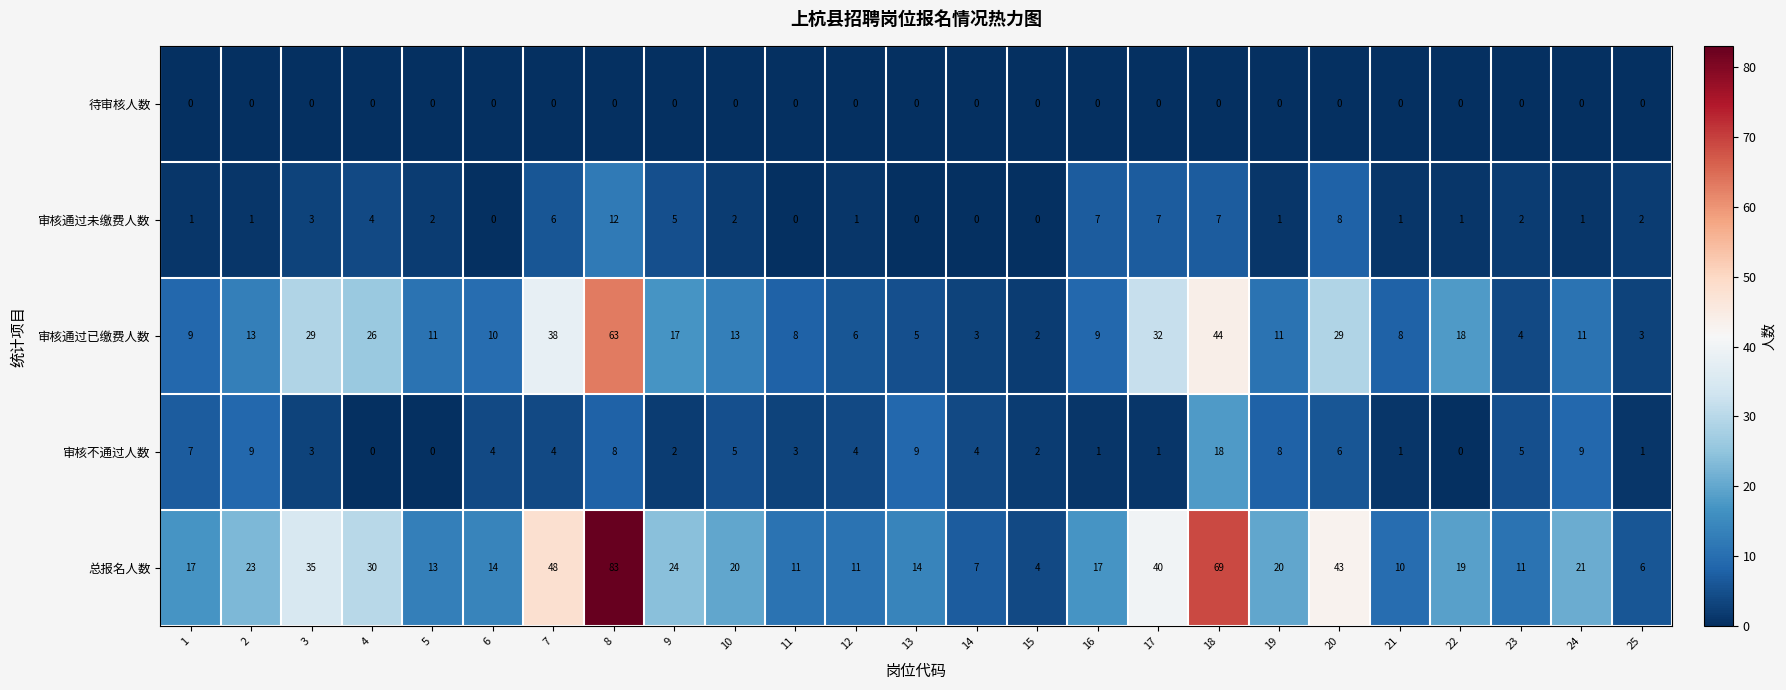

What is the sum of all 审核不通过人数 values?

114